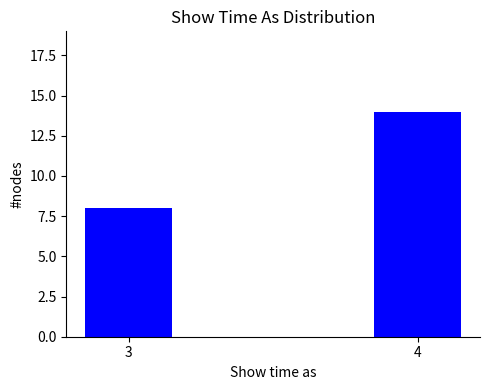

Reading right to left, extract all data points from this chart.

14	8